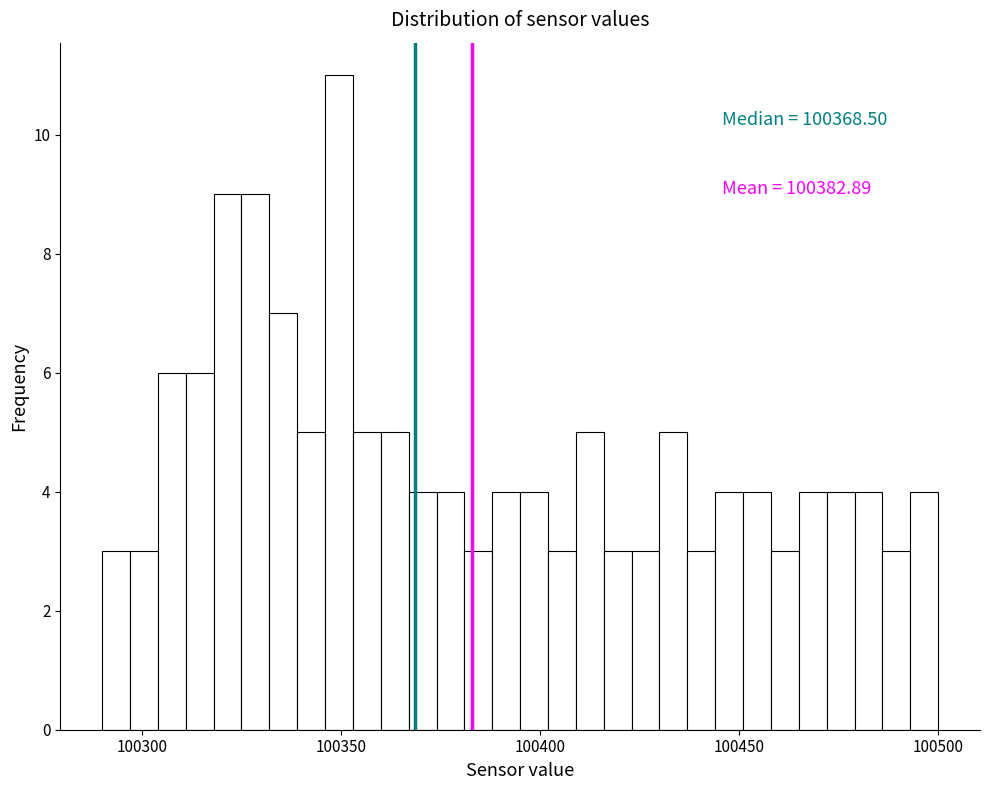

Around what value on the x-axis is the tallest bar? Give the approximate position of its centre, as read against the axis.

100350